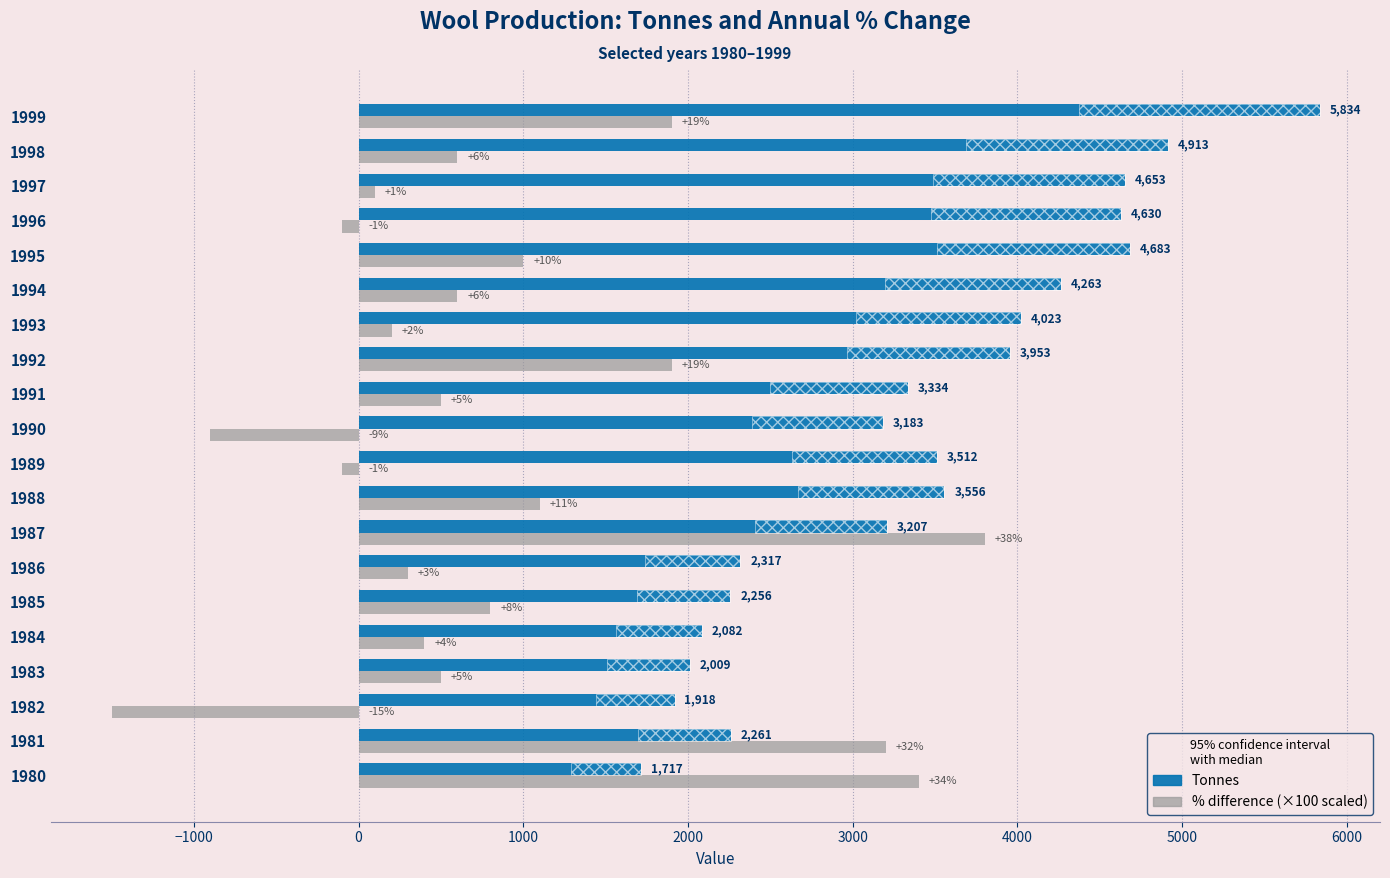

Is the value of Percentage difference (×100 scaled) at 1996 greater than the value of Tonnes at 1988?

No